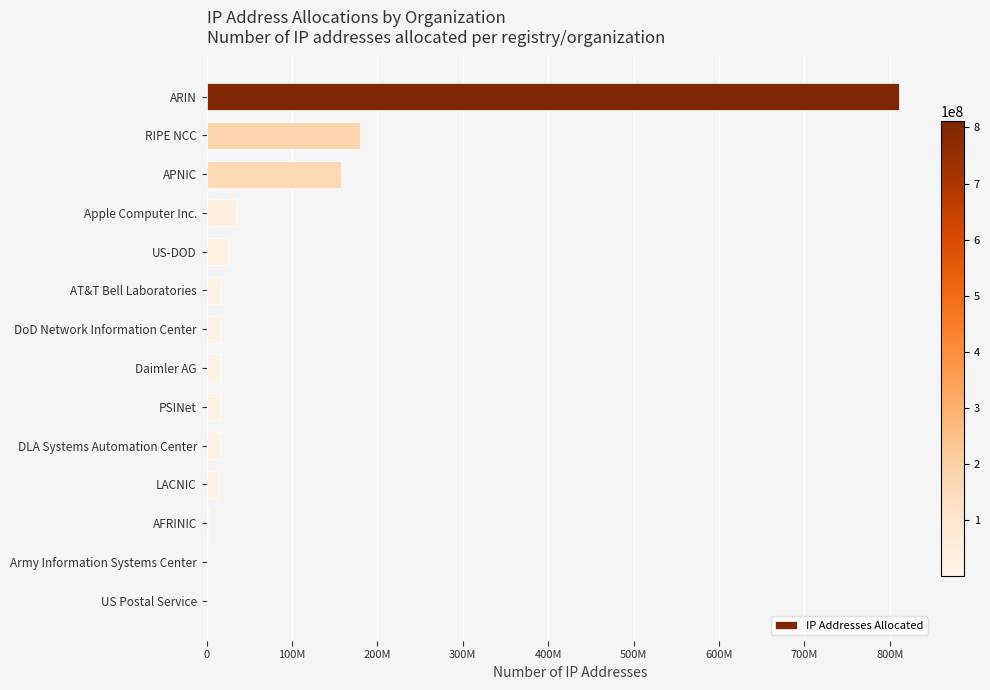

Are the bars horizontal?

Yes